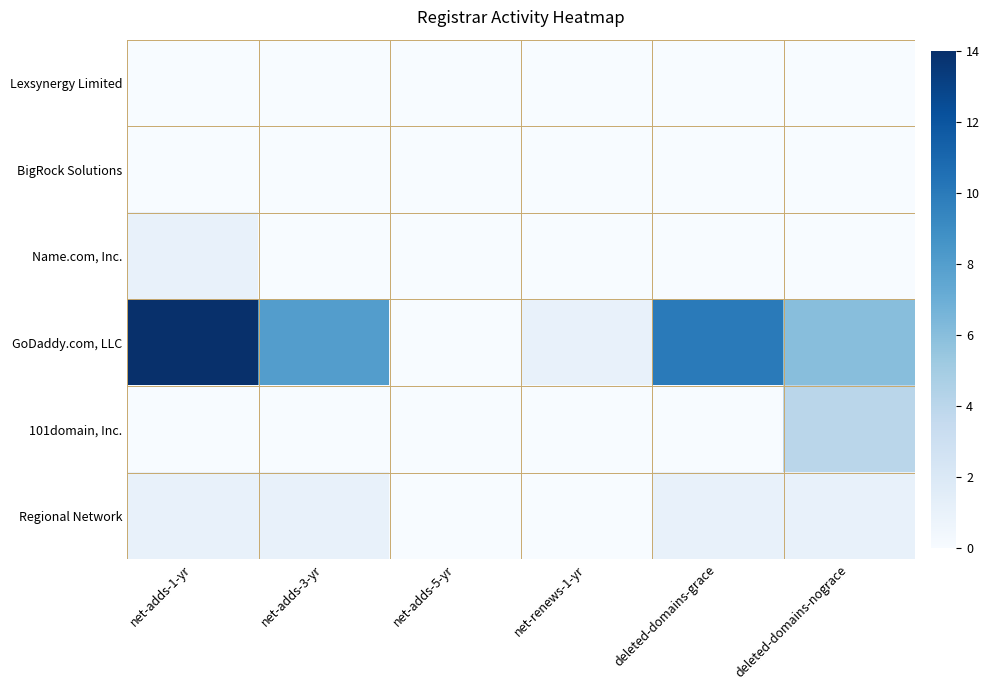

Reading left to right, extract all data points from this chart.

Lexsynergy Limited: net-adds-1-yr=0	net-adds-3-yr=0	net-adds-5-yr=0	net-renews-1-yr=0	deleted-domains-grace=0	deleted-domains-nograce=0
BigRock Solutions: net-adds-1-yr=0	net-adds-3-yr=0	net-adds-5-yr=0	net-renews-1-yr=0	deleted-domains-grace=0	deleted-domains-nograce=0
Name.com, Inc.: net-adds-1-yr=1	net-adds-3-yr=0	net-adds-5-yr=0	net-renews-1-yr=0	deleted-domains-grace=0	deleted-domains-nograce=0
GoDaddy.com, LLC: net-adds-1-yr=14	net-adds-3-yr=8	net-adds-5-yr=0	net-renews-1-yr=1	deleted-domains-grace=10	deleted-domains-nograce=6
101domain, Inc.: net-adds-1-yr=0	net-adds-3-yr=0	net-adds-5-yr=0	net-renews-1-yr=0	deleted-domains-grace=0	deleted-domains-nograce=4
Regional Network: net-adds-1-yr=1	net-adds-3-yr=1	net-adds-5-yr=0	net-renews-1-yr=0	deleted-domains-grace=1	deleted-domains-nograce=1